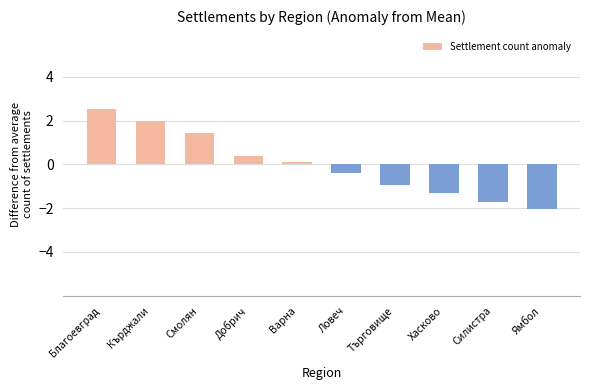

Reading left to right, extract all data points from this chart.

Благоевград=2.5	Кърджали=2.0	Смолян=1.4	Добрич=0.4	Варна=0.1	Ловеч=-0.4	Търговище=-1.0	Хасково=-1.3	Силистра=-1.7	Ямбол=-2.1